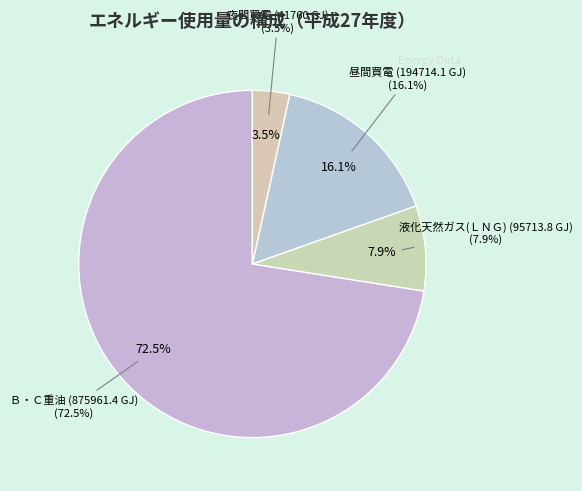

What is the change in value from 液化天然ガス(ＬＮＧ) (95713.8 GJ) to 昼間買電 (194714.1 GJ)?

+99000.3